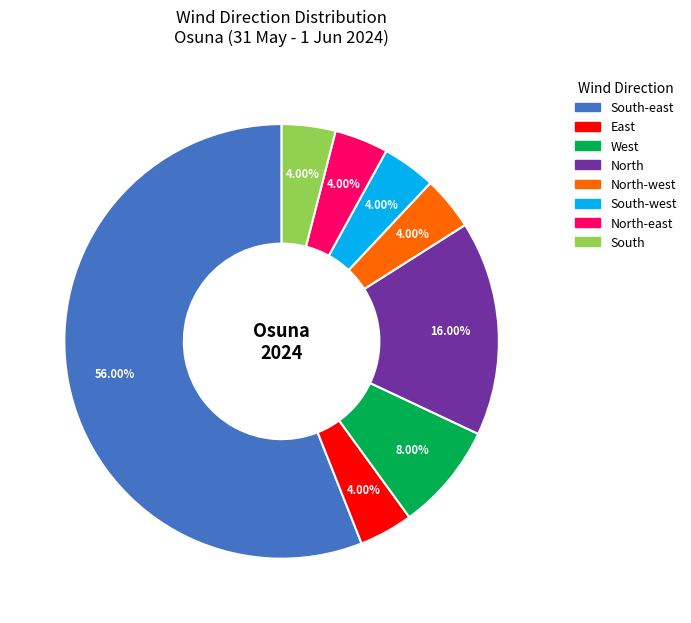

Is there any slice that represents more than half of the pie?

Yes